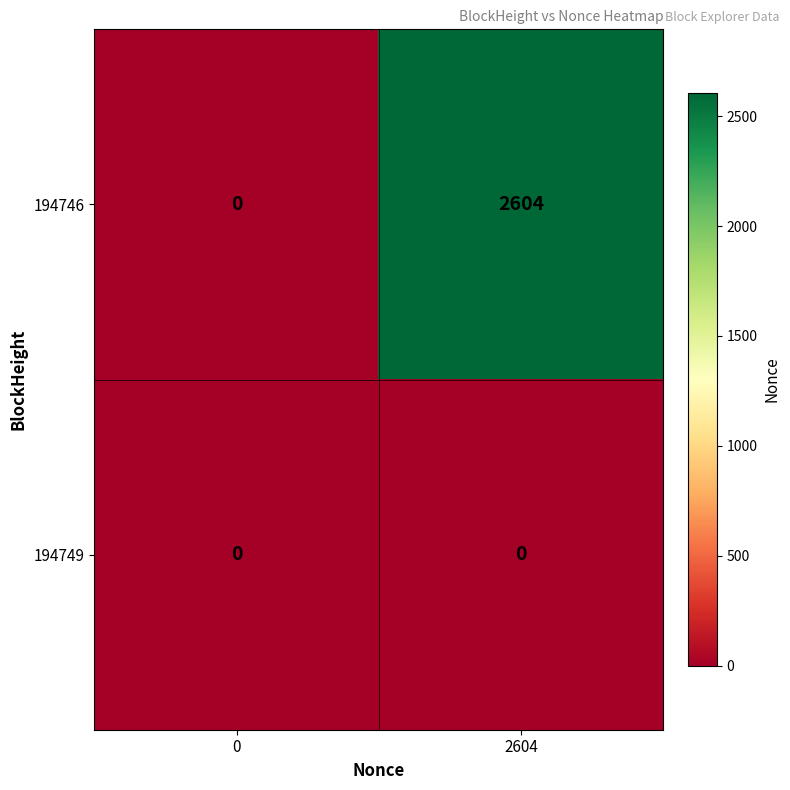

Reading left to right, list all the values displayed in this chart.

194746: 0	2604
194749: 0	0